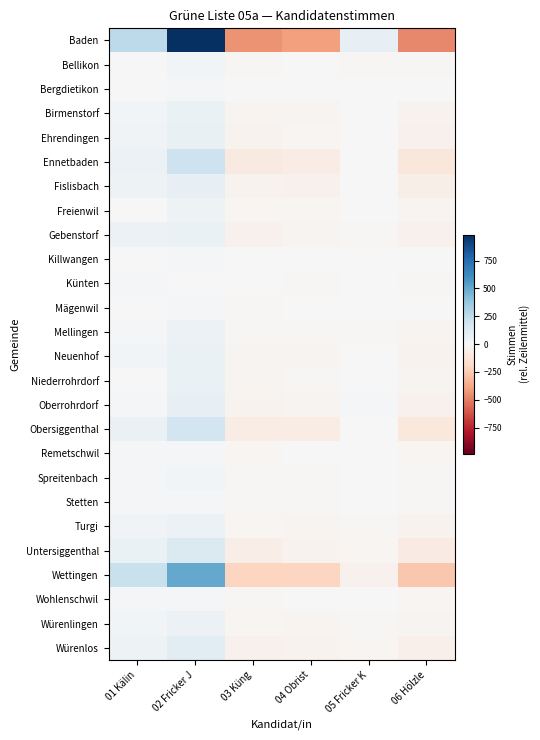

Which has a higher value, 06 Hölzle or 01 Kälin?

01 Kälin